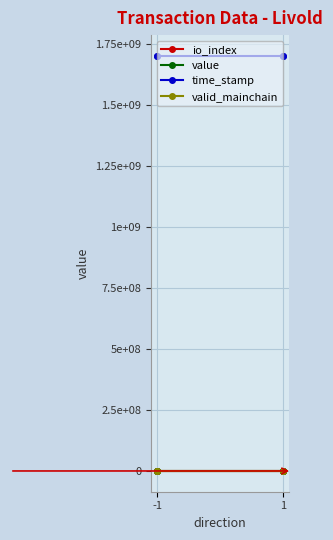

How many lines are shown in the chart?

4